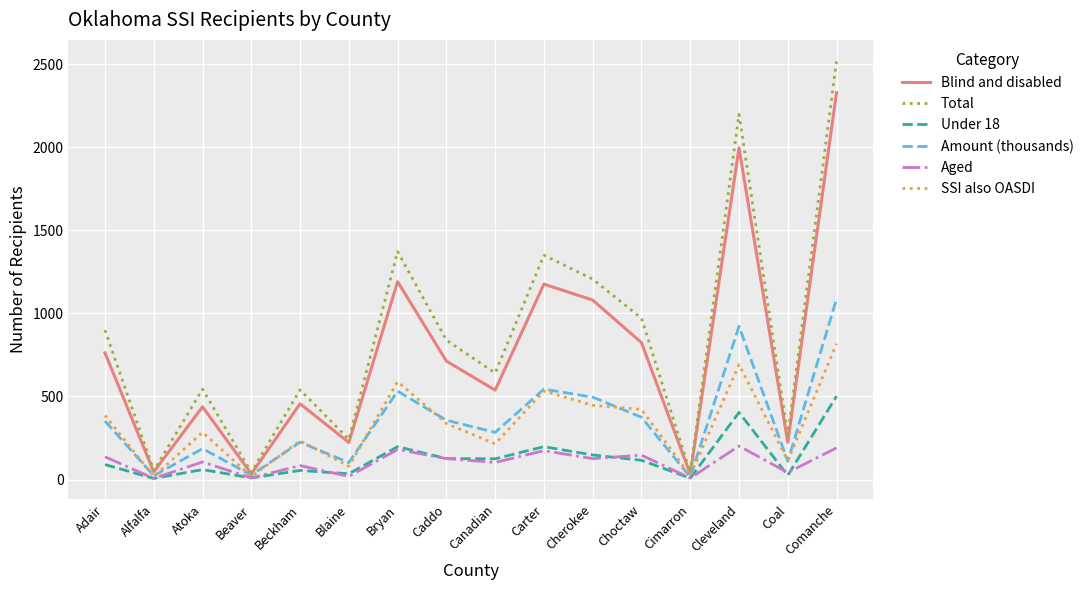

List the series in order of their peak value, lowest first.

Aged, Under 18, SSI also OASDI, Amount (thousands), Blind and disabled, Total